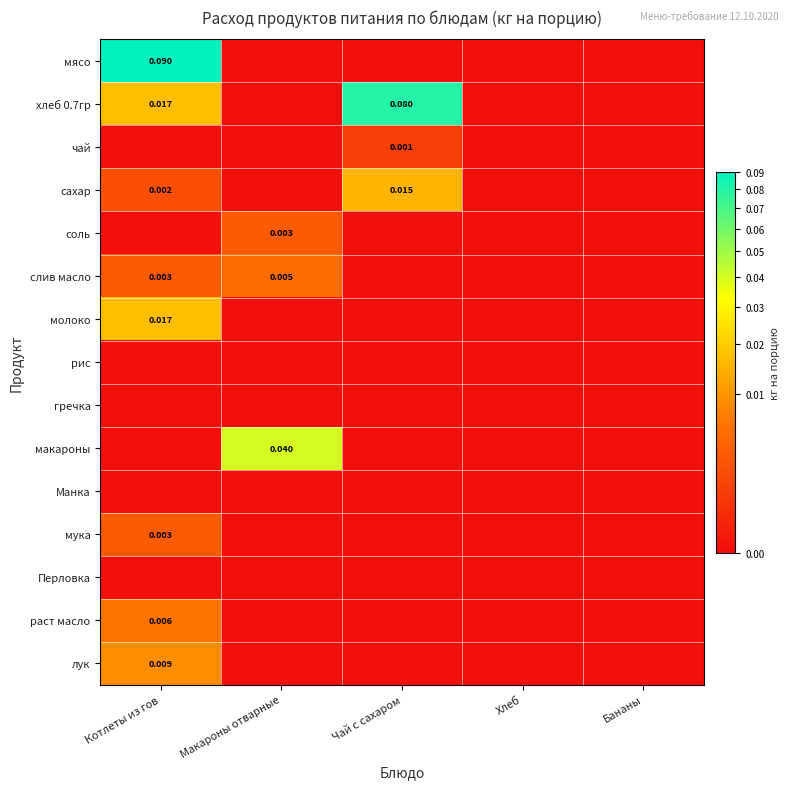

Which category has the highest value across all series?

Котлеты из гов